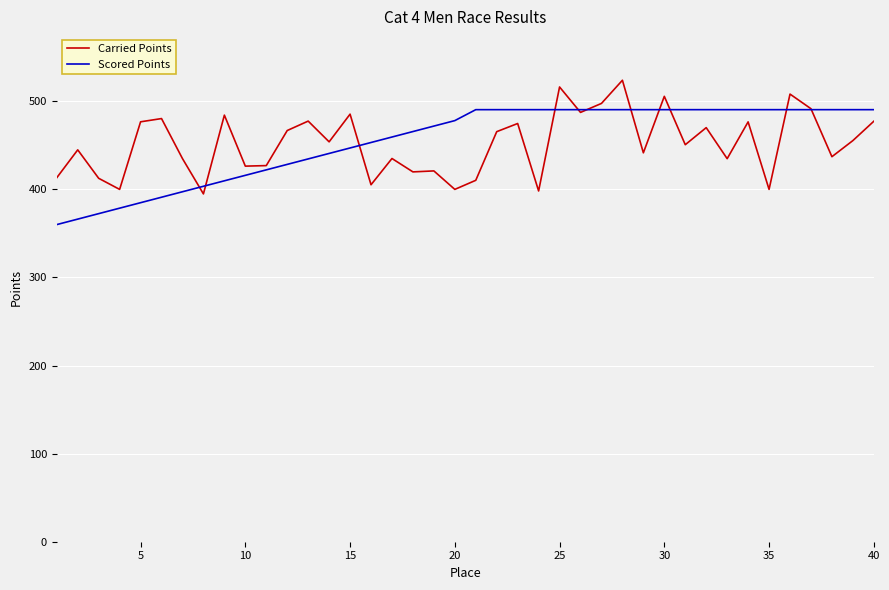

Is this an area chart (filled region under the line)?

No